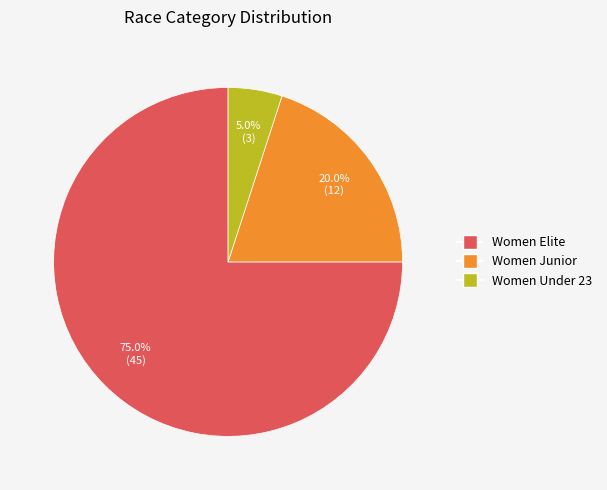

What is the smallest slice in the pie chart?

Women Under 23